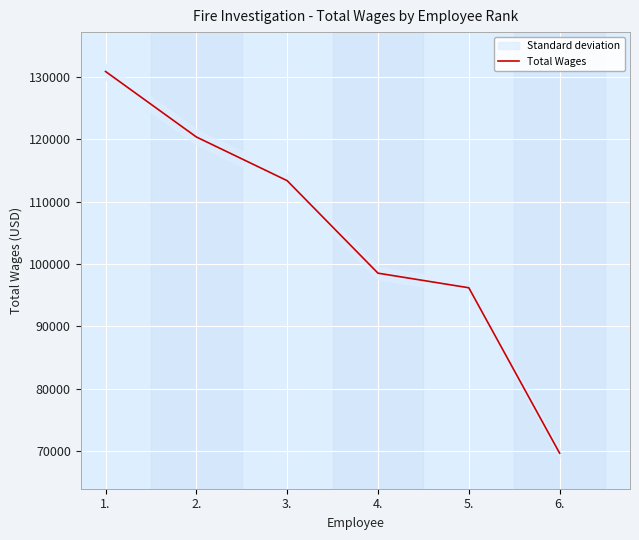

What is the change in value from 2. to 4.?

-21839